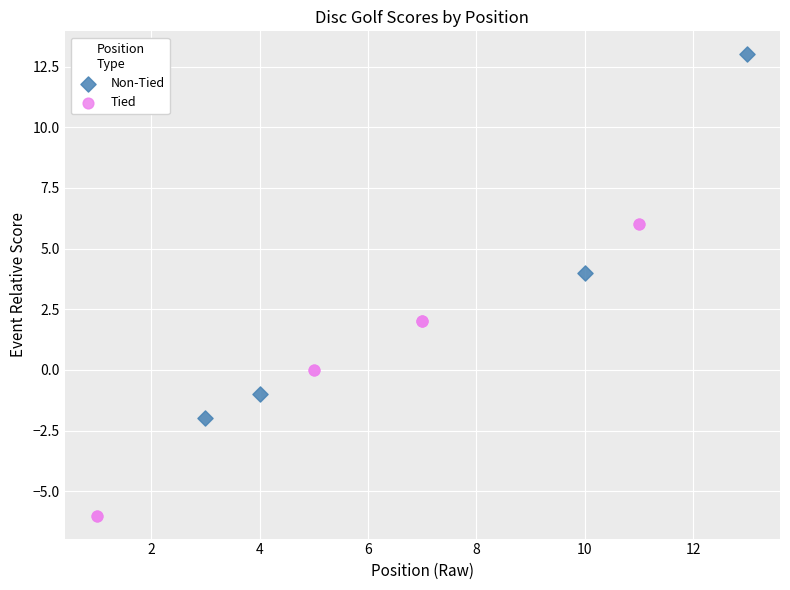

Which series reaches the maximum Y coordinate?

Non-Tied